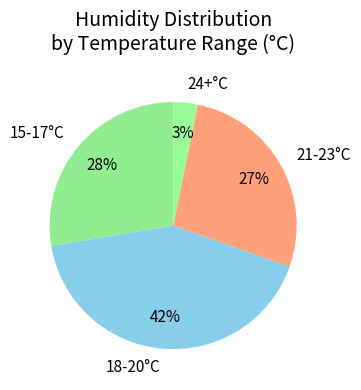

Does any single category account for the majority?

No